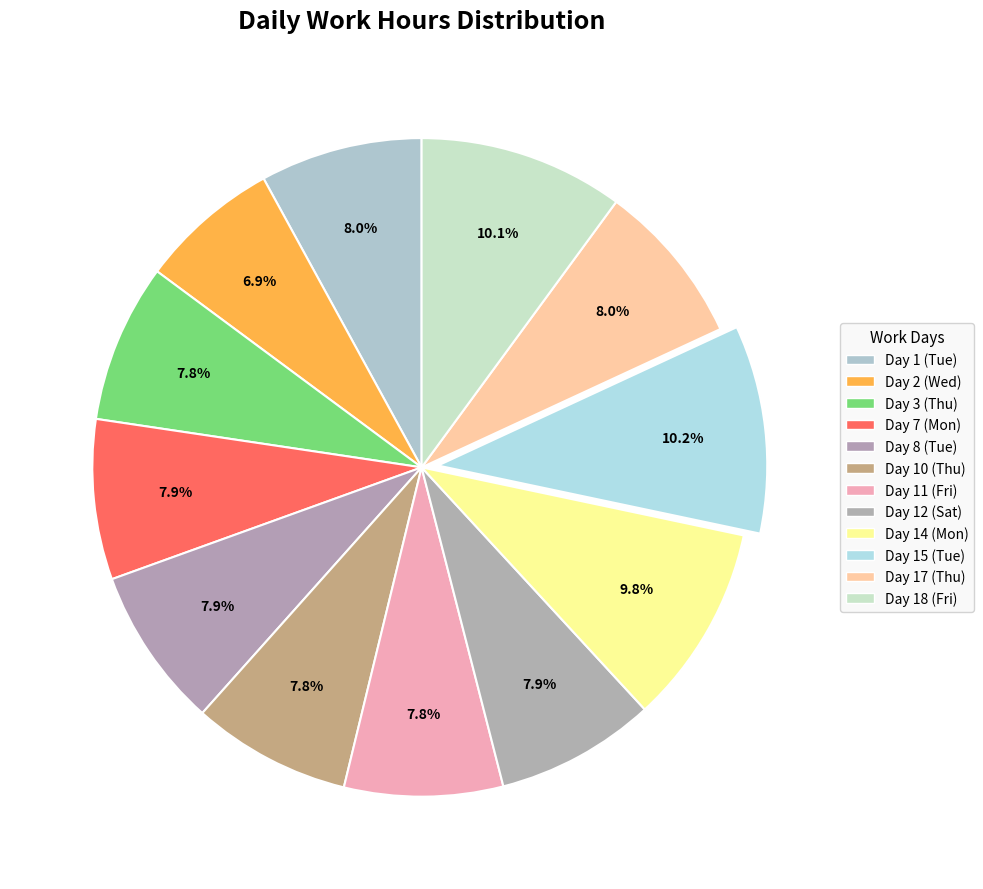

Combined, what portion of the pie is Day 8 (Tue) and Day 11 (Fri)?

15.7%